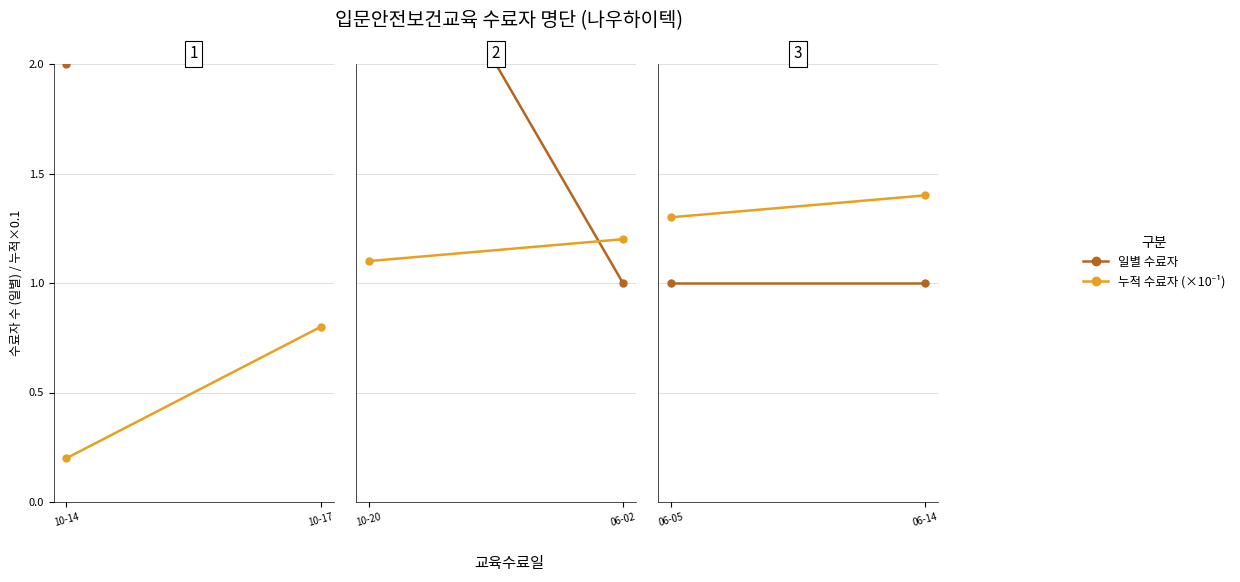

Between 10-14 and 10-17, which is larger?

10-14